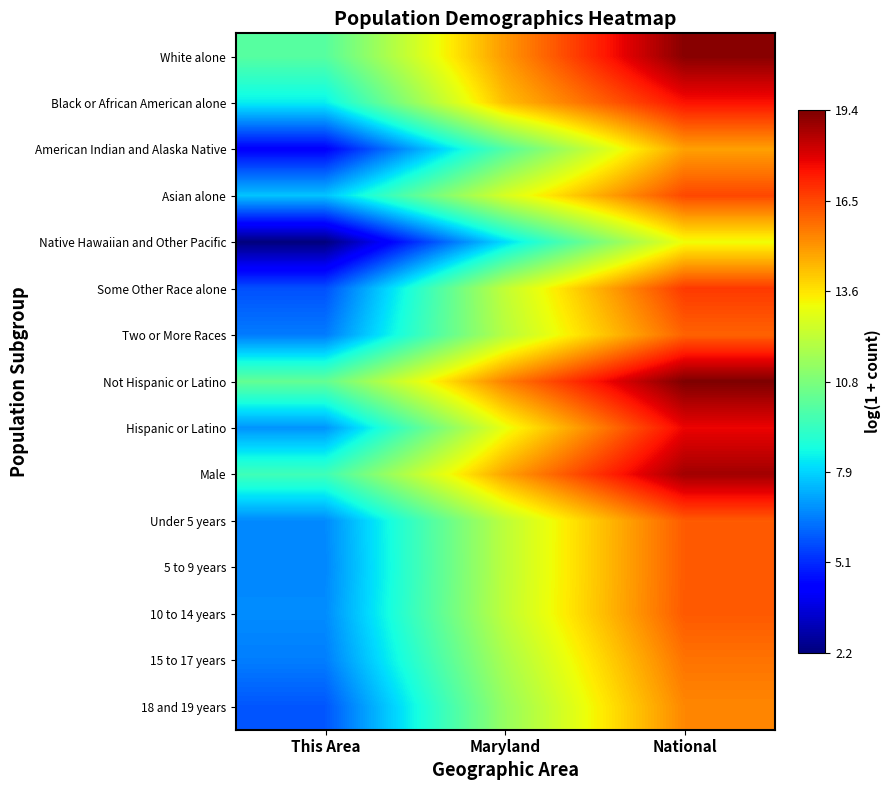

Reading left to right, transcribe all the data shown in this chart.

White alone: This Area=10.0	Maryland=15.0	National=19.2
Black or African American alone: This Area=8.4	Maryland=14.3	National=17.5
American Indian and Alaska Native: This Area=4.3	Maryland=9.9	National=14.9
Asian alone: This Area=7.6	Maryland=12.7	National=16.5
Native Hawaiian and Other Pacific: This Area=2.2	Maryland=8.1	National=13.2
Some Other Race alone: This Area=5.7	Maryland=12.2	National=16.8
Two or More Races: This Area=6.4	Maryland=12.0	National=16.0
Not Hispanic or Latino: This Area=10.3	Maryland=15.5	National=19.4
Hispanic or Latino: This Area=6.9	Maryland=13.1	National=17.7
Male: This Area=9.5	Maryland=14.8	National=18.8
Under 5 years: This Area=6.7	Maryland=12.1	National=16.1
5 to 9 years: This Area=6.6	Maryland=12.1	National=16.2
10 to 14 years: This Area=6.7	Maryland=12.2	National=16.2
15 to 17 years: This Area=6.5	Maryland=11.7	National=15.7
18 and 19 years: This Area=5.8	Maryland=11.3	National=15.4